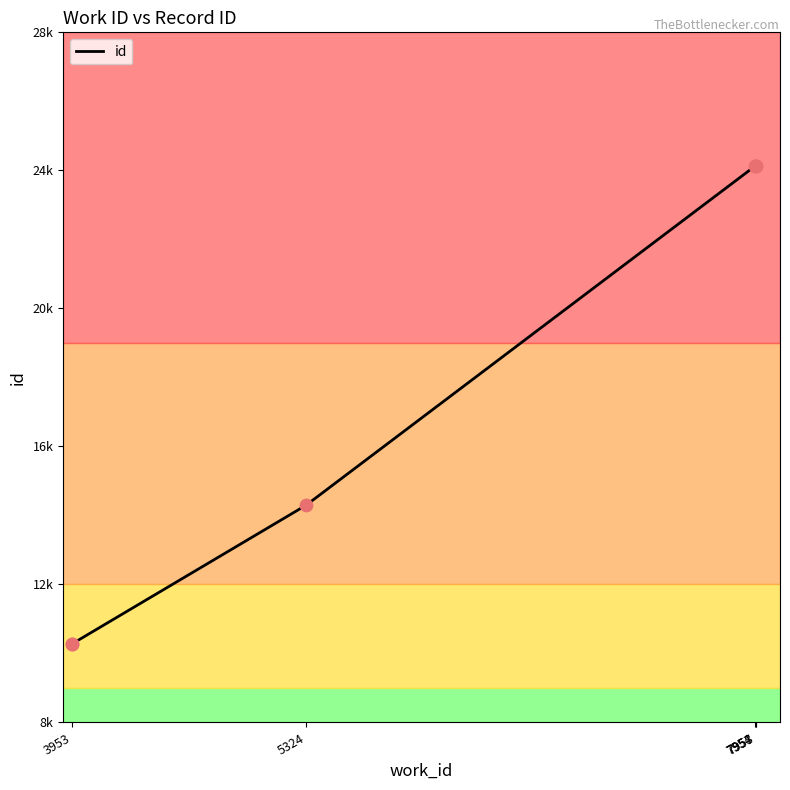

Between 3953 and 7954, which is larger?

7954